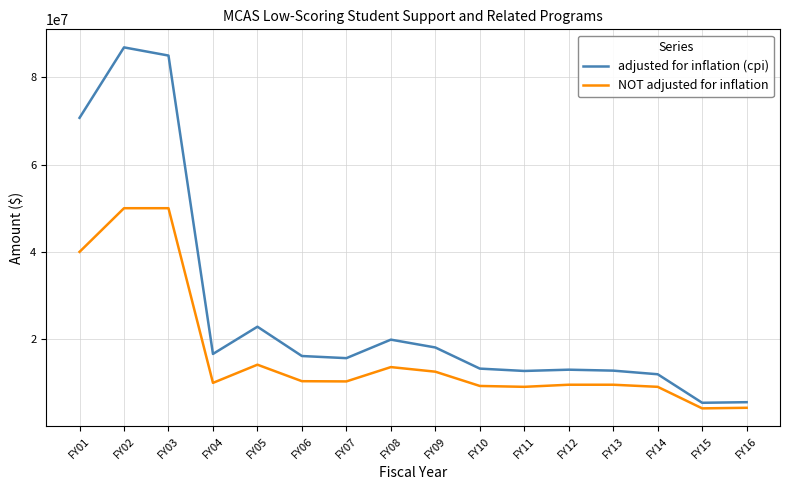

At how many categories does at least one series exceed 71122898?

2